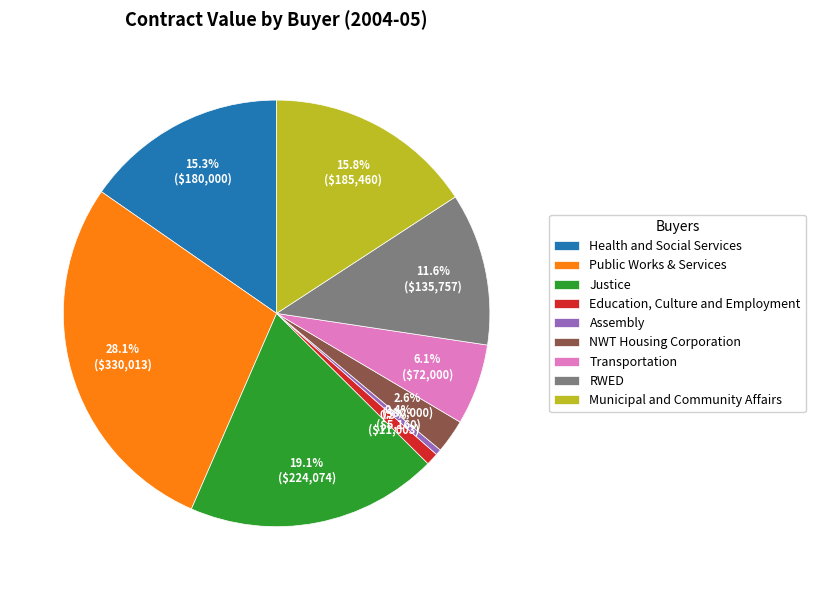

How many segments does this pie chart have?

9